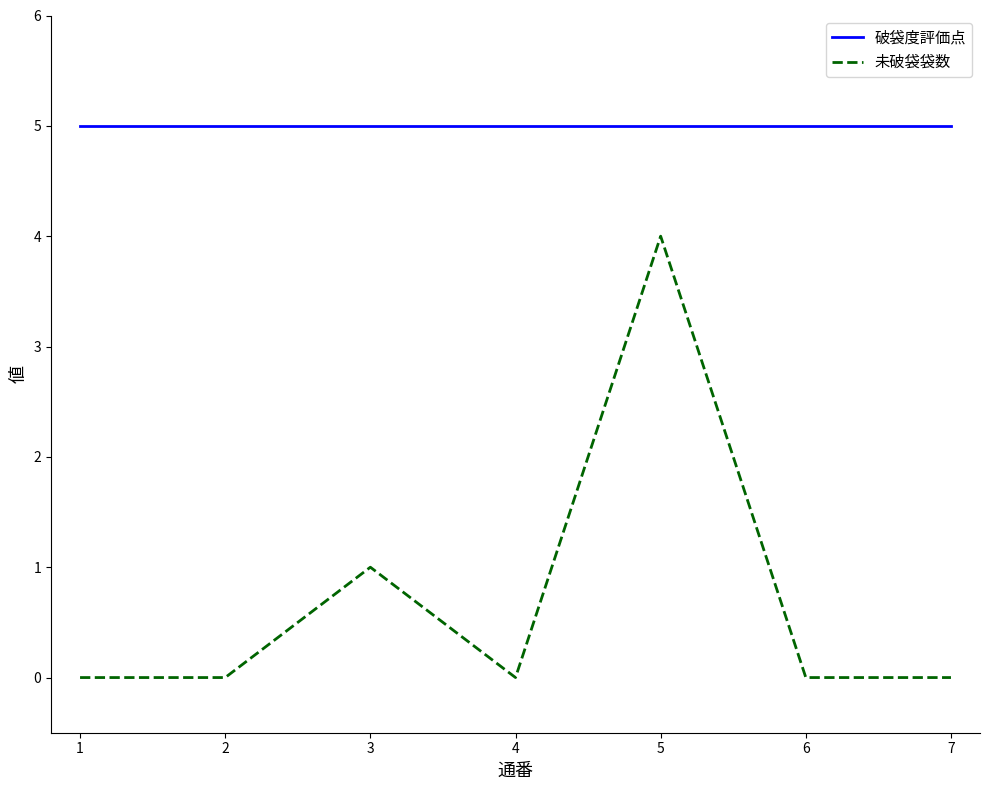

Is it true that 破袋度評価点 equals 5 at 3?

True